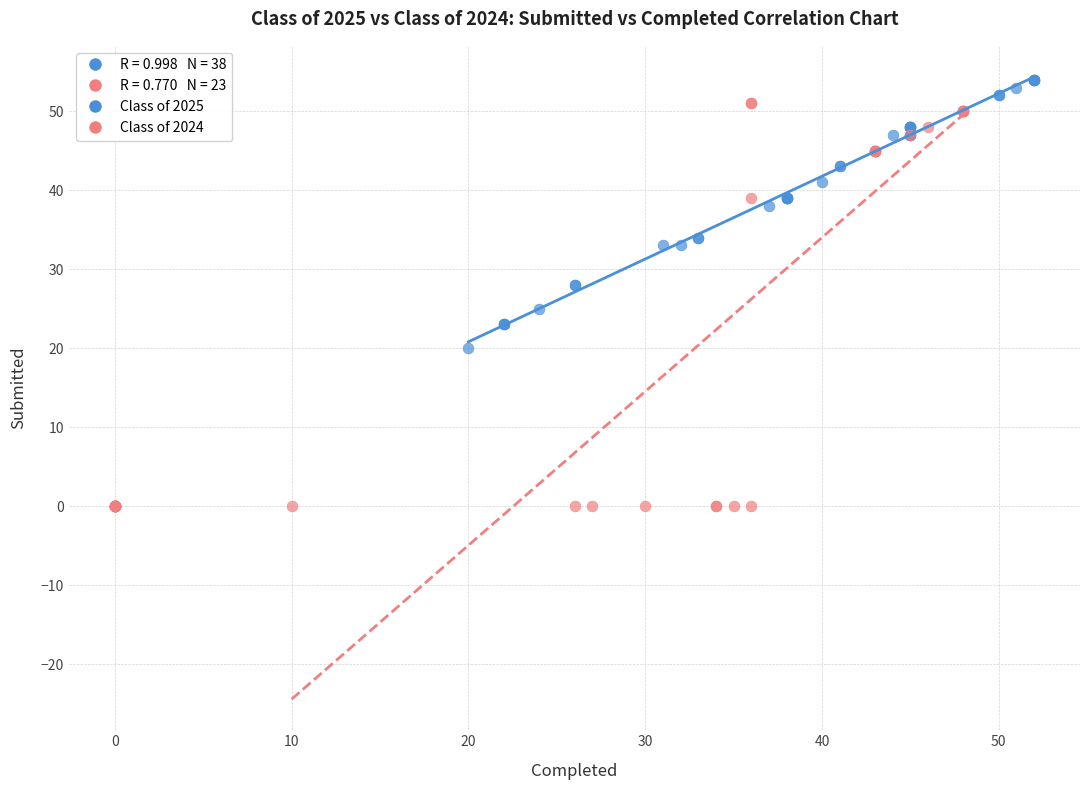

Which series has the widest spread of Y values?

Class of 2024